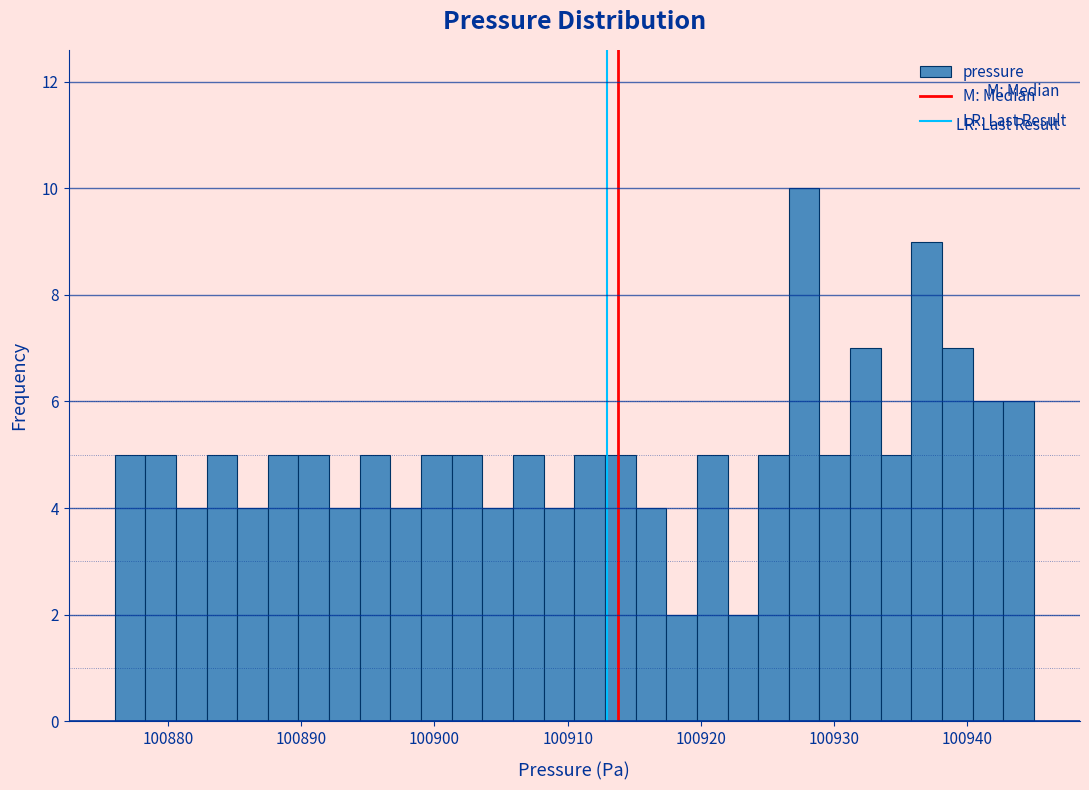

Read against the x-axis, roughly where is the centre of the tallest bar?

100928